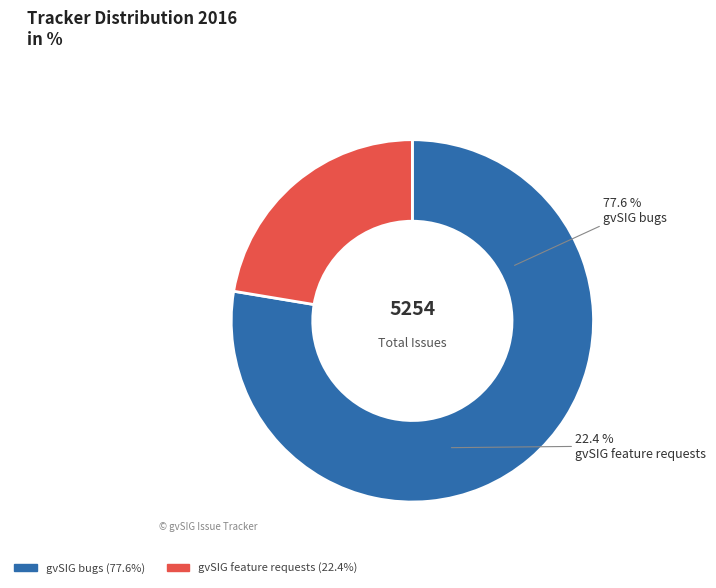

The gvSIG bugs slice represents 78% of the pie. True or false?

True